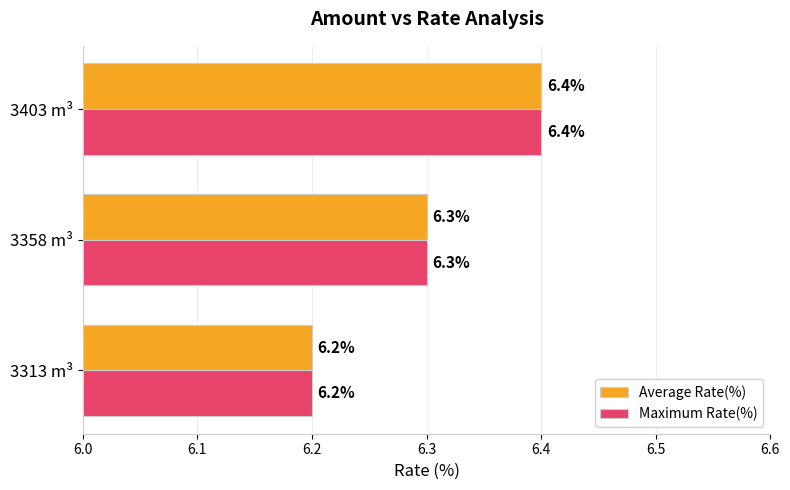

At which category is the sum across all series the highest?

3403 m³